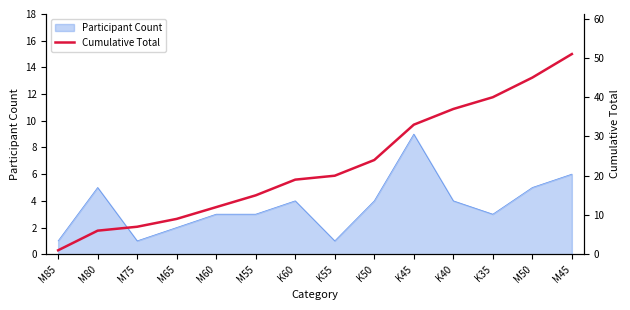

What is the maximum value for Participant Count?

9